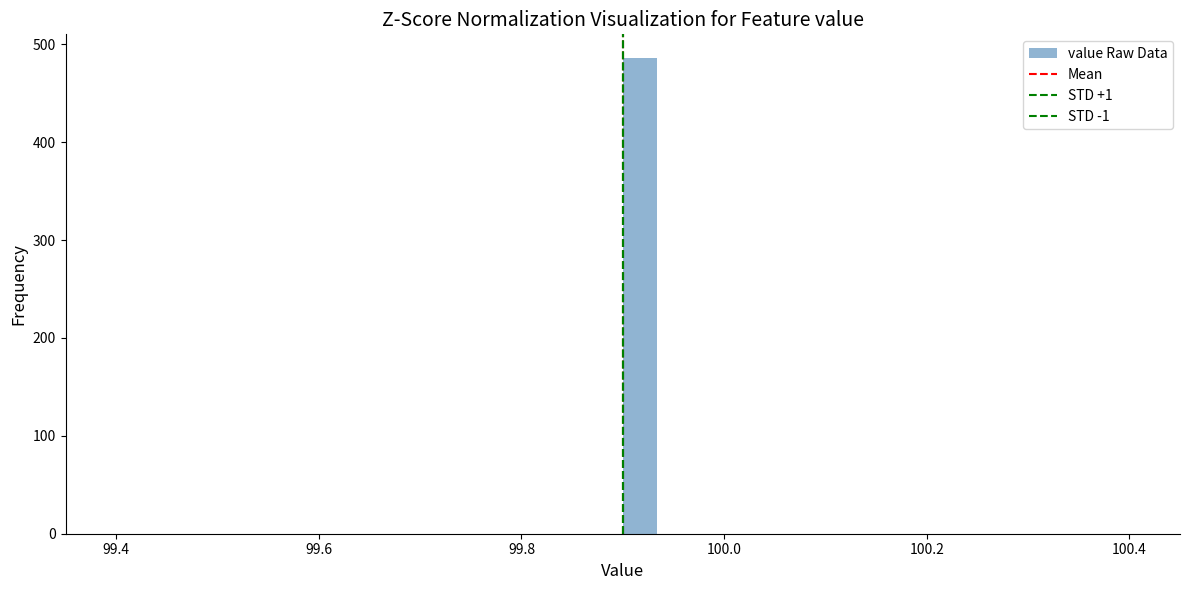

Around what value on the x-axis is the tallest bar? Give the approximate position of its centre, as read against the axis.

99.92